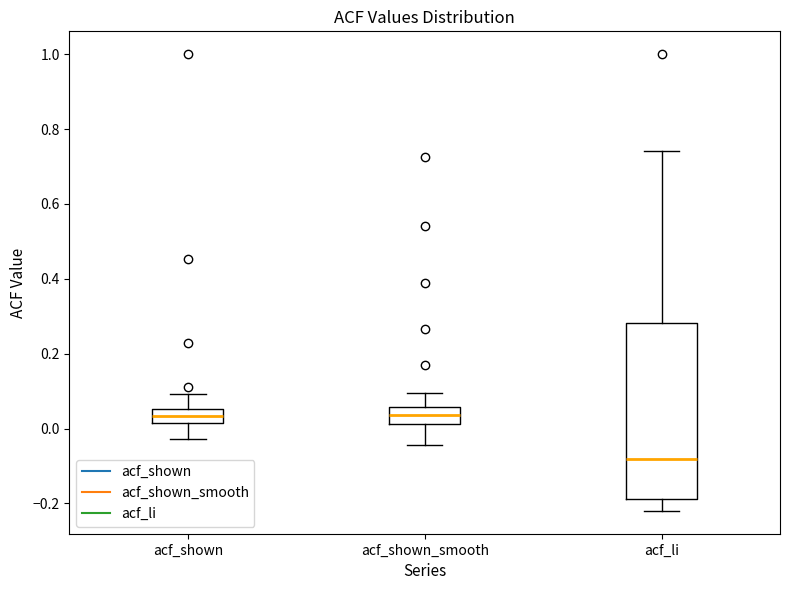

Reading left to right, read every box against the y-axis: the position of its median line, the range the box covers, and the ends of its whiskers. The values are not printed on the chart, so give them approximately, as read against the axis.

acf_shown: median 0.04, box 0.02 to 0.06, whiskers -0.02 to 0.10
acf_shown_smooth: median 0.04, box 0.02 to 0.06, whiskers -0.04 to 0.10
acf_li: median -0.08, box -0.18 to 0.28, whiskers -0.22 to 0.74